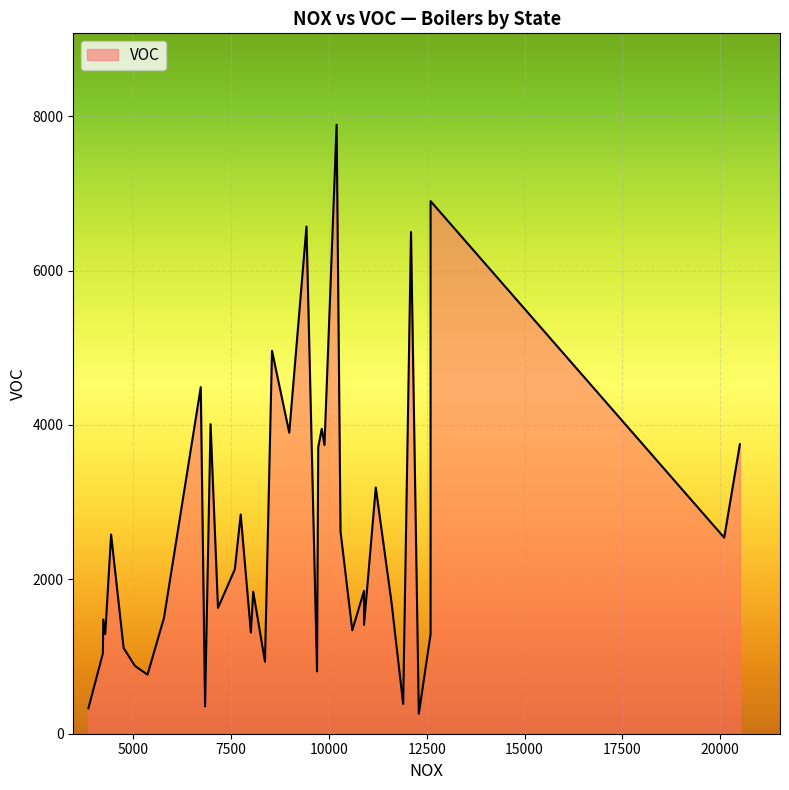

How many lines are shown in the chart?

1